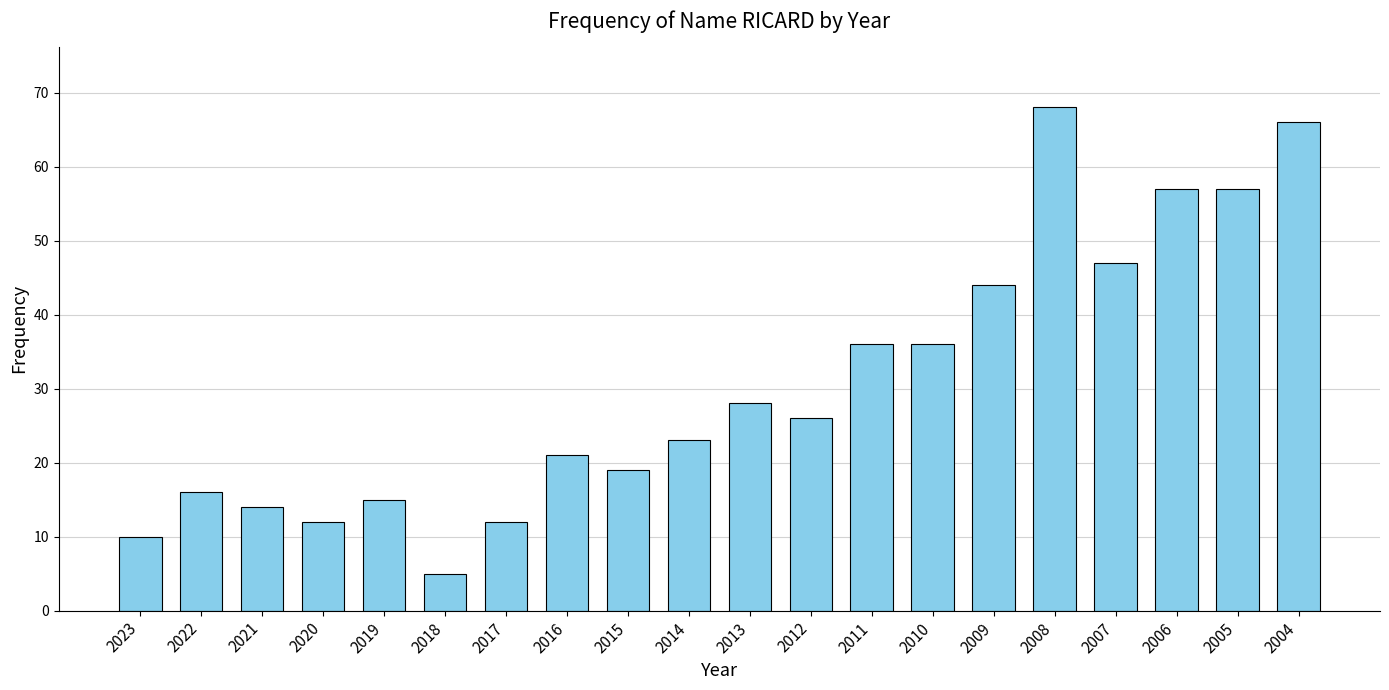

Is it true that the value at 2006 is 39?

False